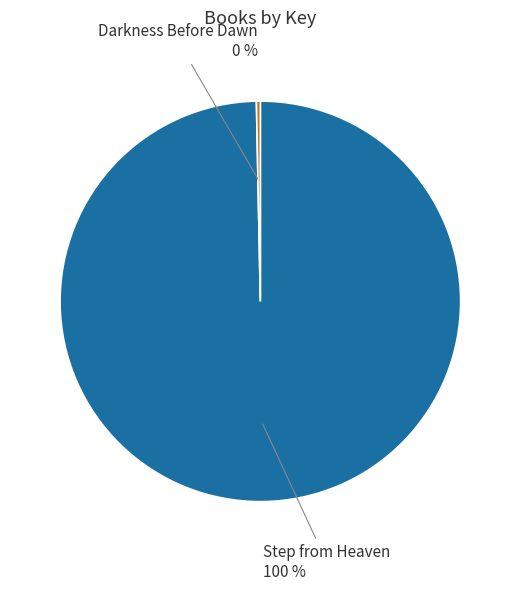

To the nearest percent, what percentage of the pie is Step from Heaven?

100%